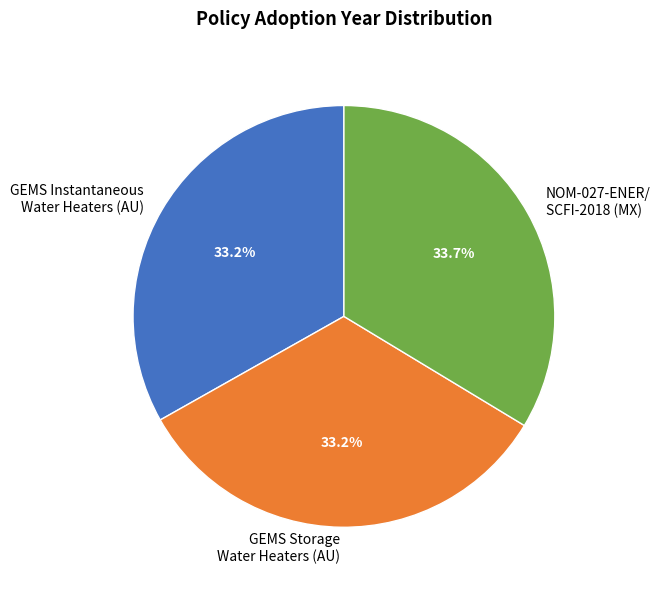

What is the ratio of the value at GEMS Storage Water Heaters (AU) to the value at NOM-027-ENER/ SCFI-2018 (MX)?

1.0